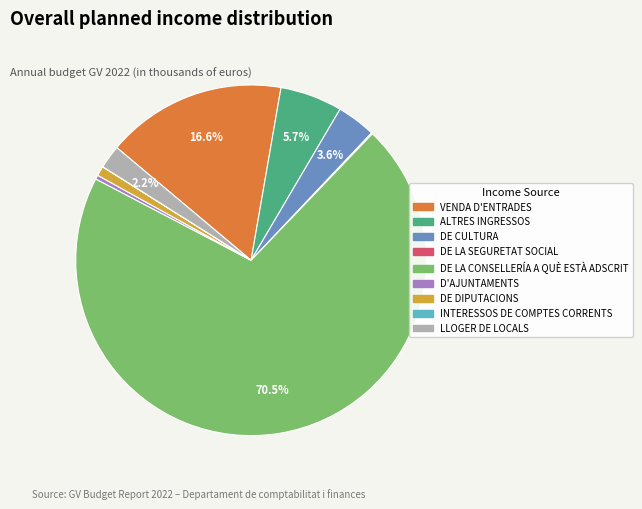

What percentage is the ALTRES INGRESSOS slice, to the nearest percent?

6%